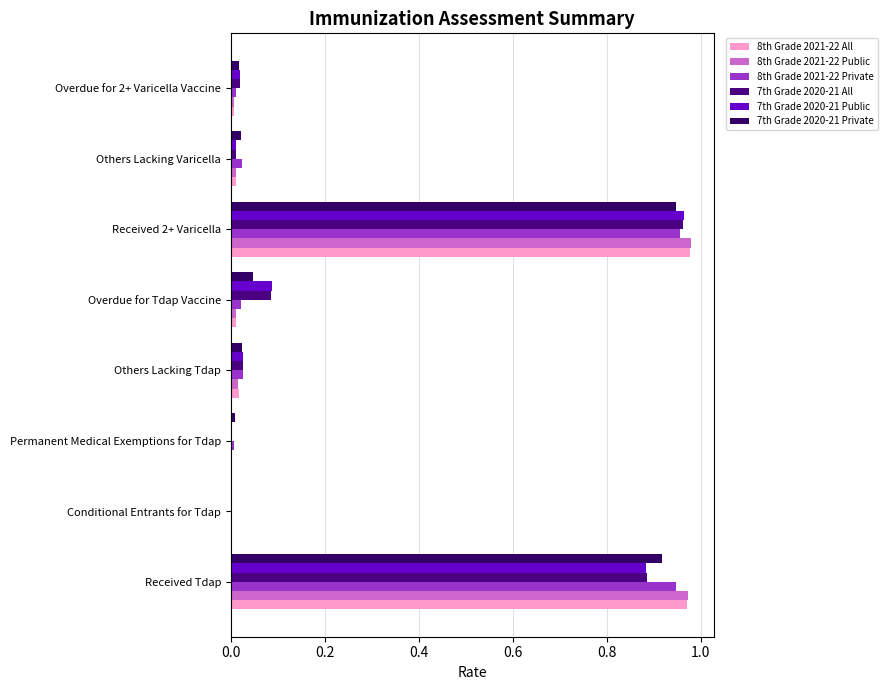

At which category is the sum across all series the highest?

Received 2+ Varicella